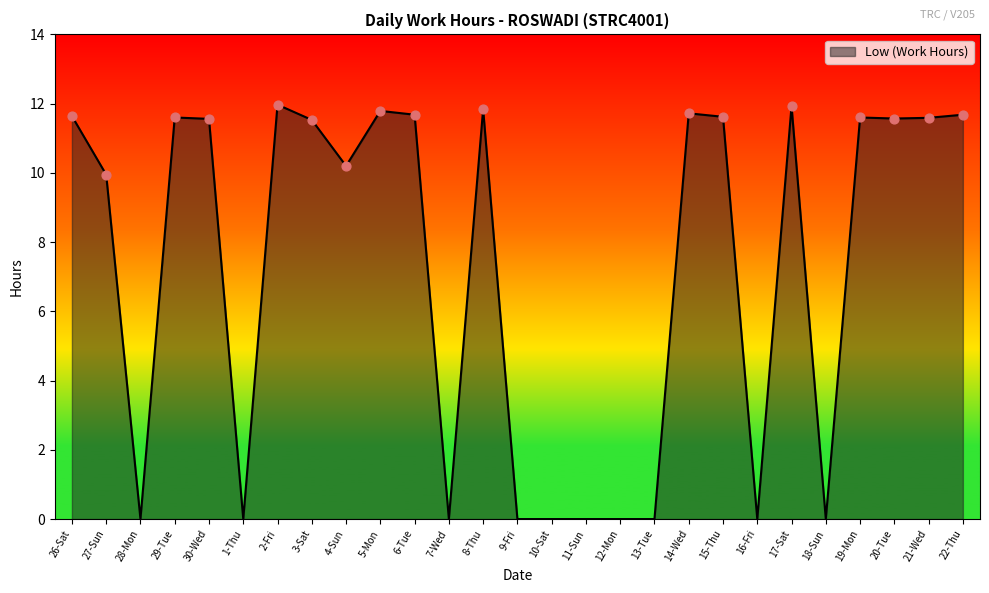

Which has a higher value, 14-Wed or 29-Tue?

14-Wed